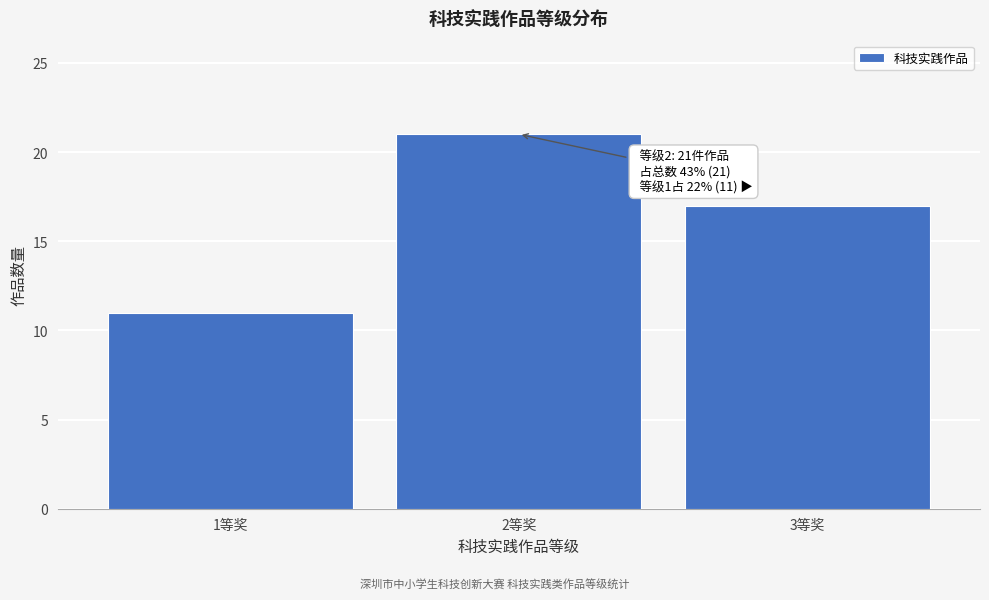

Reading left to right, transcribe all the data shown in this chart.

1等奖=11	2等奖=21	3等奖=17